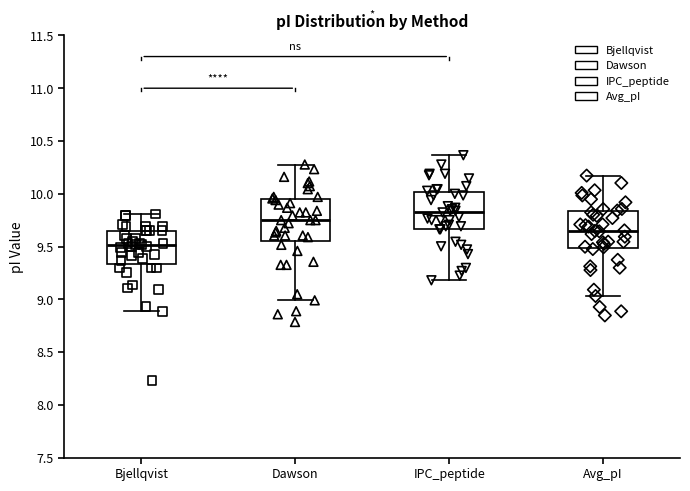

Which box's median line is the highest?

IPC_peptide